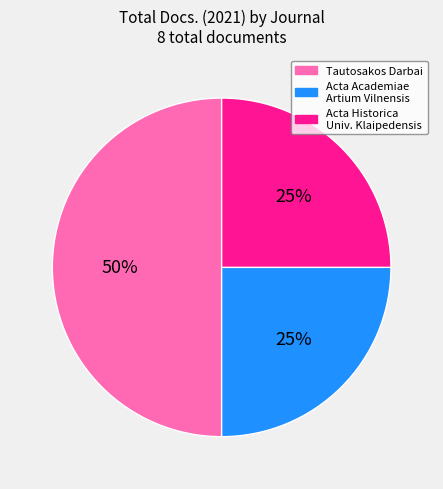

Count the number of slices in the pie.

3